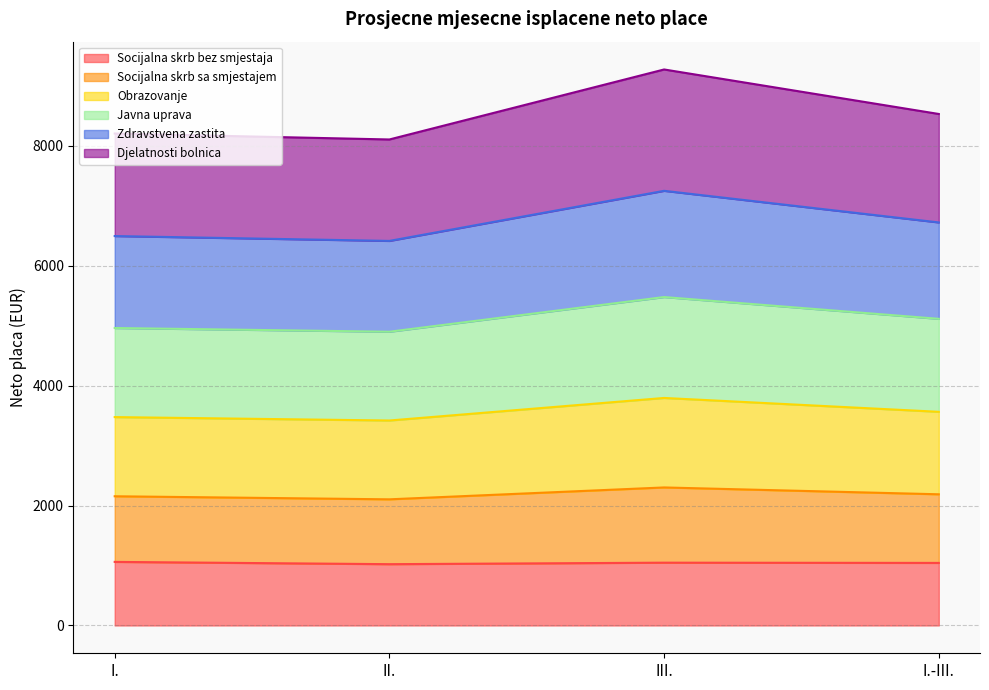

What is the lowest value of the Socijalna skrb bez smjestaja series?

1022